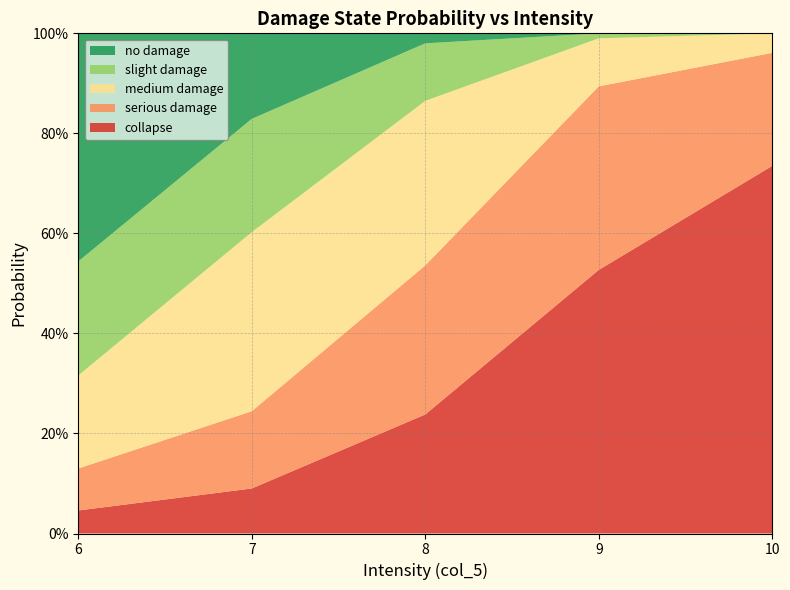

Reading left to right, extract all data points from this chart.

collapse: 6=0.0	7=0.1	8=0.2	9=0.5	10=0.7
serious damage: 6=0.1	7=0.2	8=0.3	9=0.4	10=0.2
medium damage: 6=0.2	7=0.4	8=0.3	9=0.1	10=0.0
slight damage: 6=0.2	7=0.2	8=0.1	9=0.0	10=0.0
no damage: 6=0.5	7=0.2	8=0.0	9=0.0	10=0.0